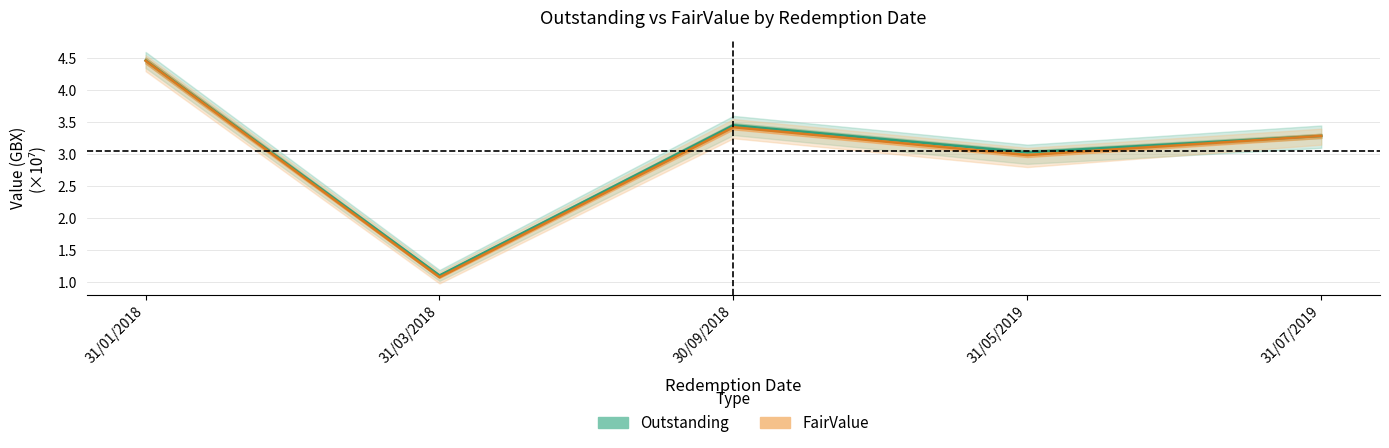

In Outstanding, how many points are higher than both neighbors (excluding endpoints)?

1